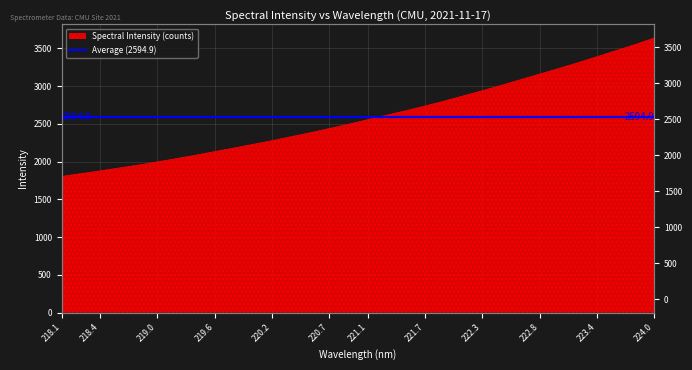

Does the chart have visible grid lines?

Yes